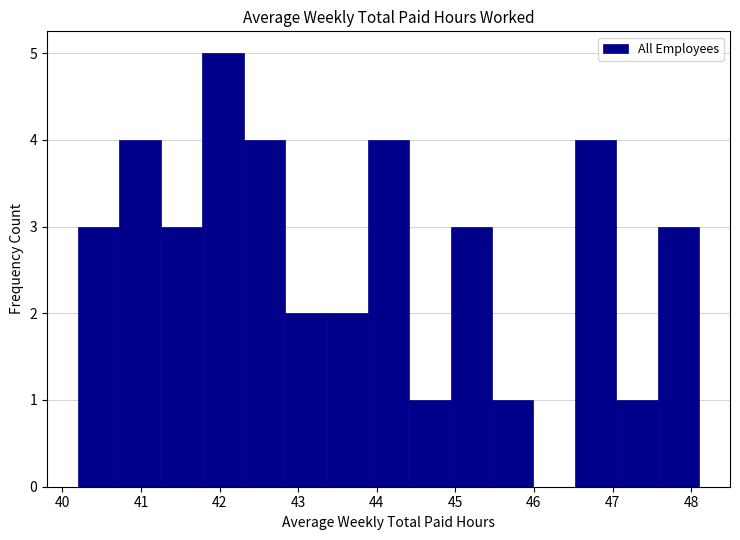

Which range on the x-axis has the tallest bar?

41.8 to 42.3